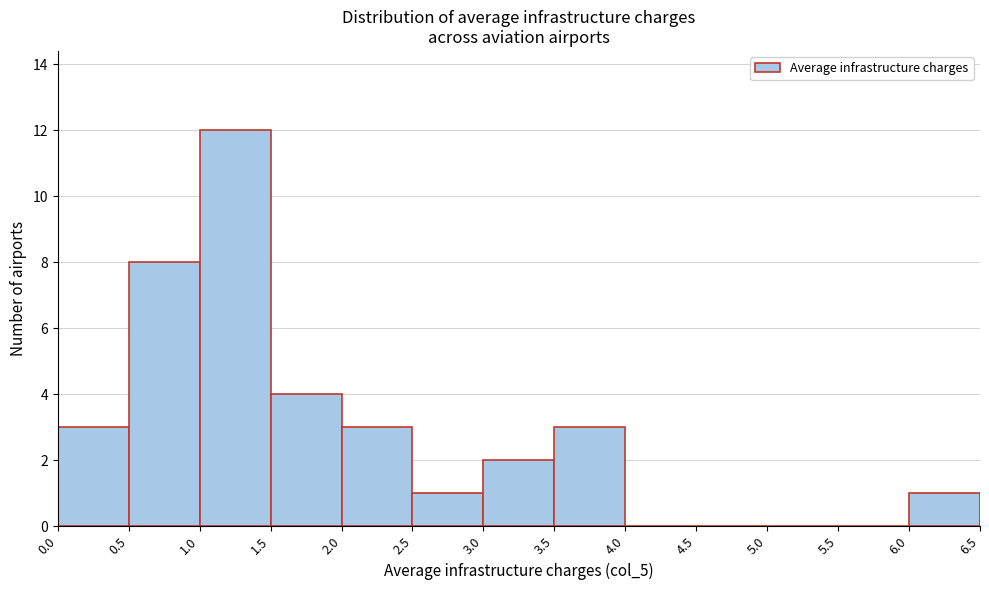

Reading left to right, transcribe this chart: for each bar, give the range it covers on the x-axis and its height. The values are not printed on the chart, so give them approximately, as read against the axis.

0.0 to 0.5: 3
0.5 to 1.0: 8
1.0 to 1.5: 12
1.5 to 2.0: 4
2.0 to 2.5: 3
2.5 to 3.0: 1
3.0 to 3.5: 2
3.5 to 4.0: 3
4.0 to 4.5: 0
4.5 to 5.0: 0
5.0 to 5.5: 0
5.5 to 6.0: 0
6.0 to 6.5: 1